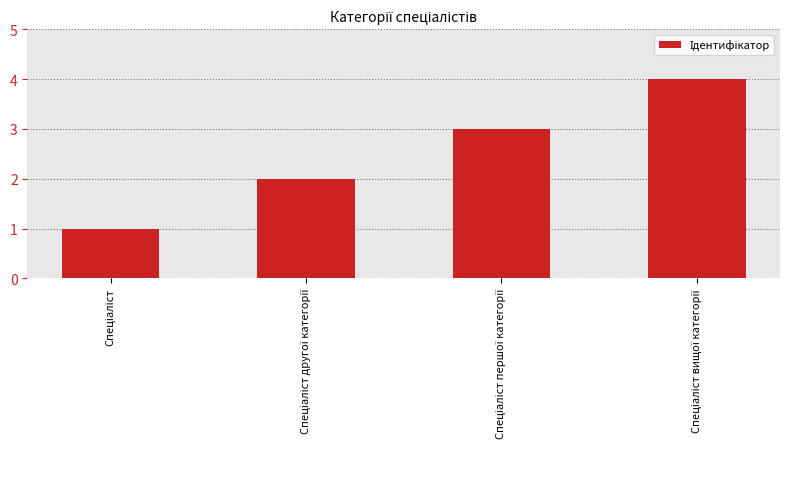

What is the sum of all values?

10